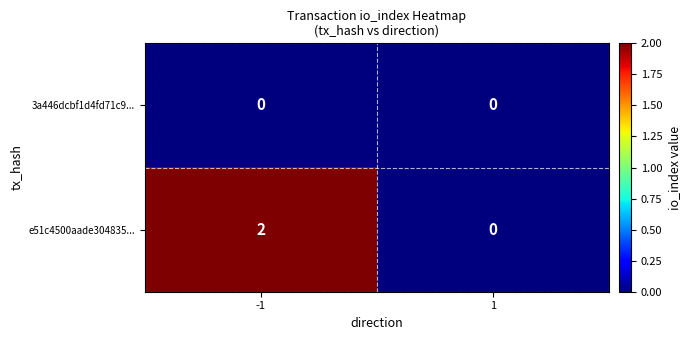

Reading left to right, what are all the values shown in this chart?

3a446dcbf1d4fd71c9...: 0	0
e51c4500aade304835...: 2	0